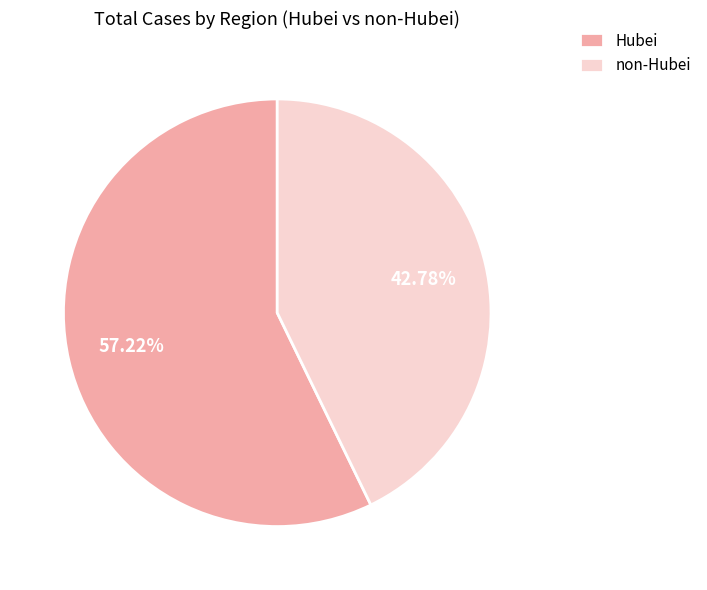

Between Hubei and non-Hubei, which is larger?

Hubei